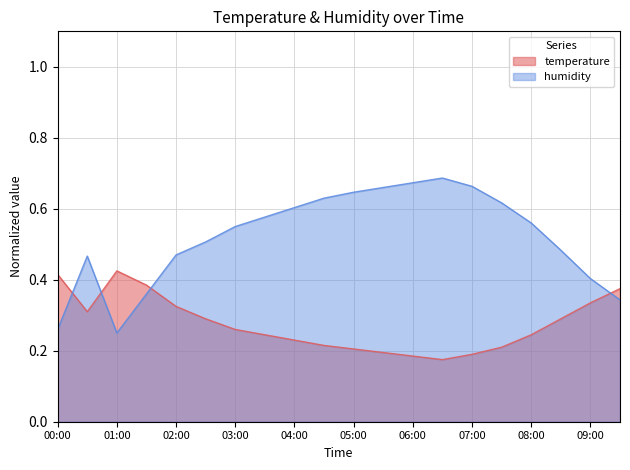

At which category does humidity reach its first local peak?

00:30